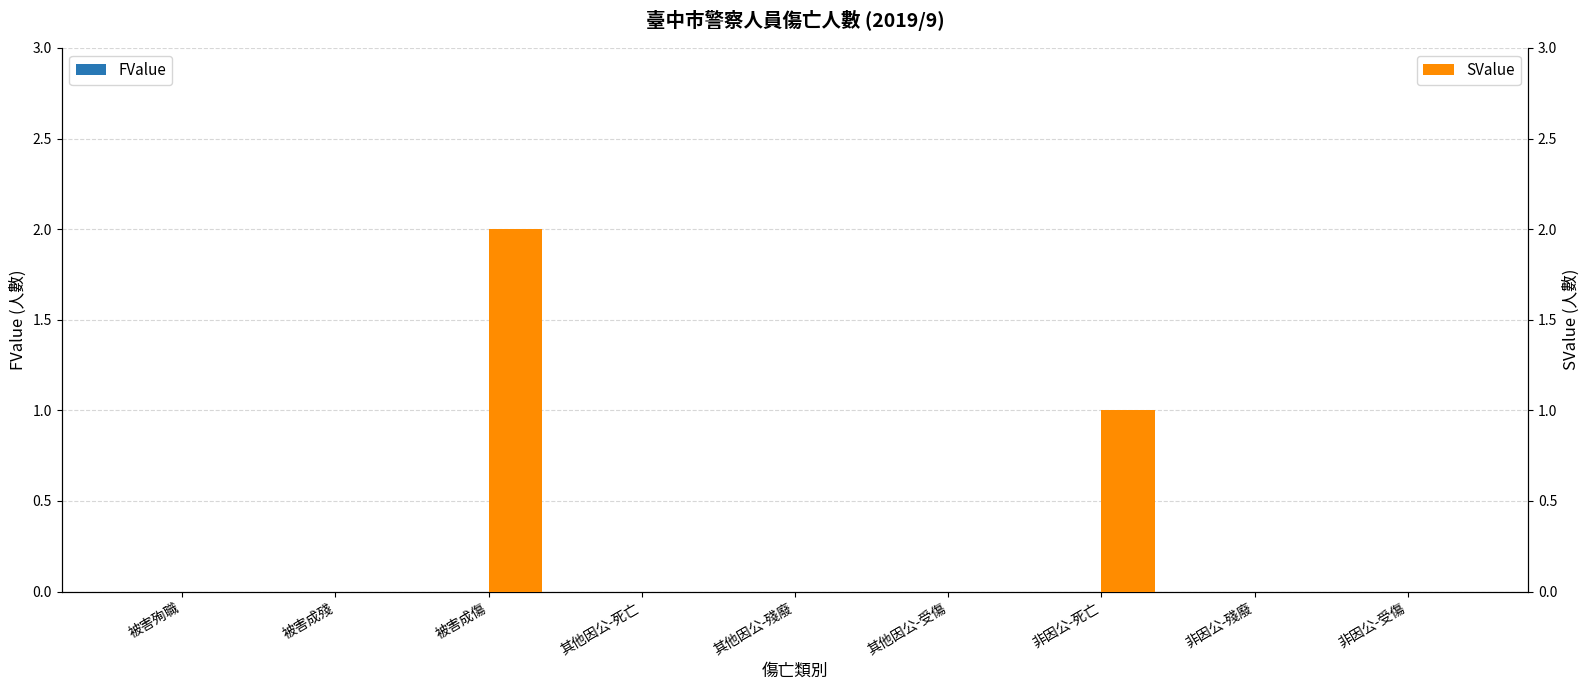

Reading left to right, list all the values displayed in this chart.

FValue: 被害殉職=0	被害成殘=0	被害成傷=0	其他因公-死亡=0	其他因公-殘廢=0	其他因公-受傷=0	非因公-死亡=0	非因公-殘廢=0	非因公-受傷=0
SValue: 被害殉職=0	被害成殘=0	被害成傷=2	其他因公-死亡=0	其他因公-殘廢=0	其他因公-受傷=0	非因公-死亡=1	非因公-殘廢=0	非因公-受傷=0